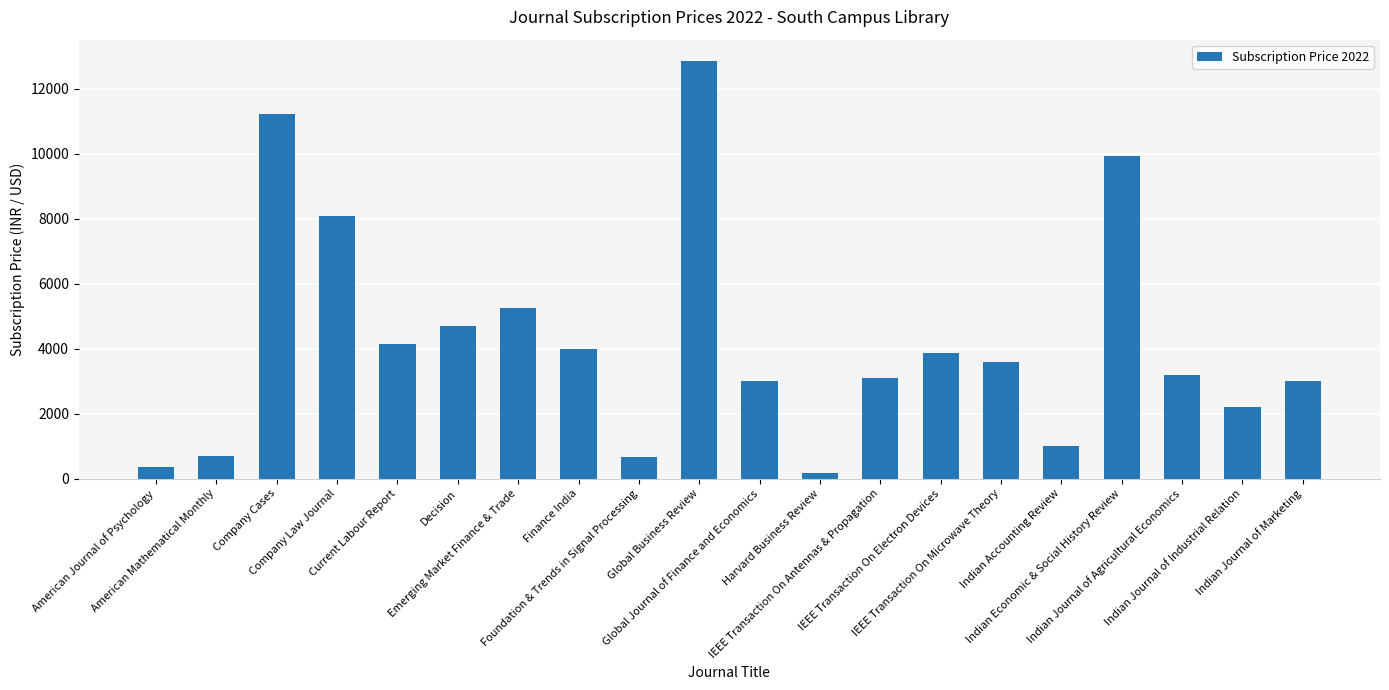

What is the label of the 18th bar from the right?

Company Cases